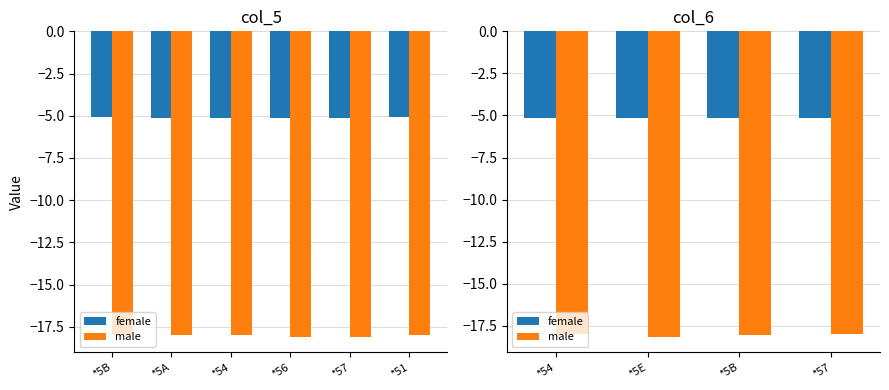

What position from the left is *5E?

2